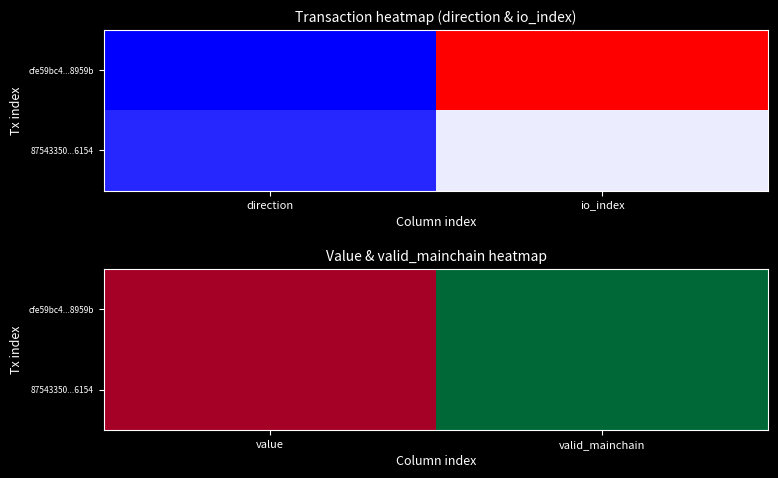

Is the value of cfe59bc4...8959b at valid_mainchain greater than the value of 87543350...6154 at value?

Yes